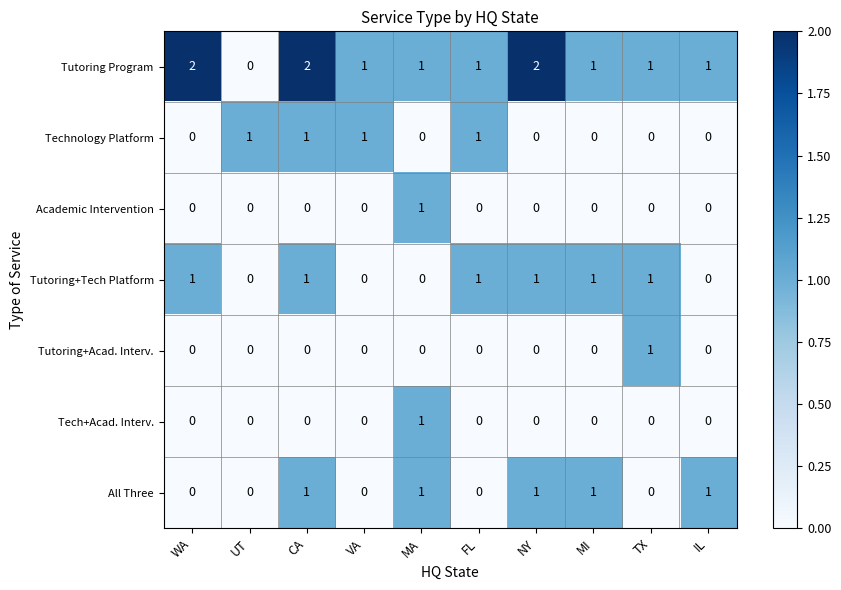

How many categories are shown in the chart?

10